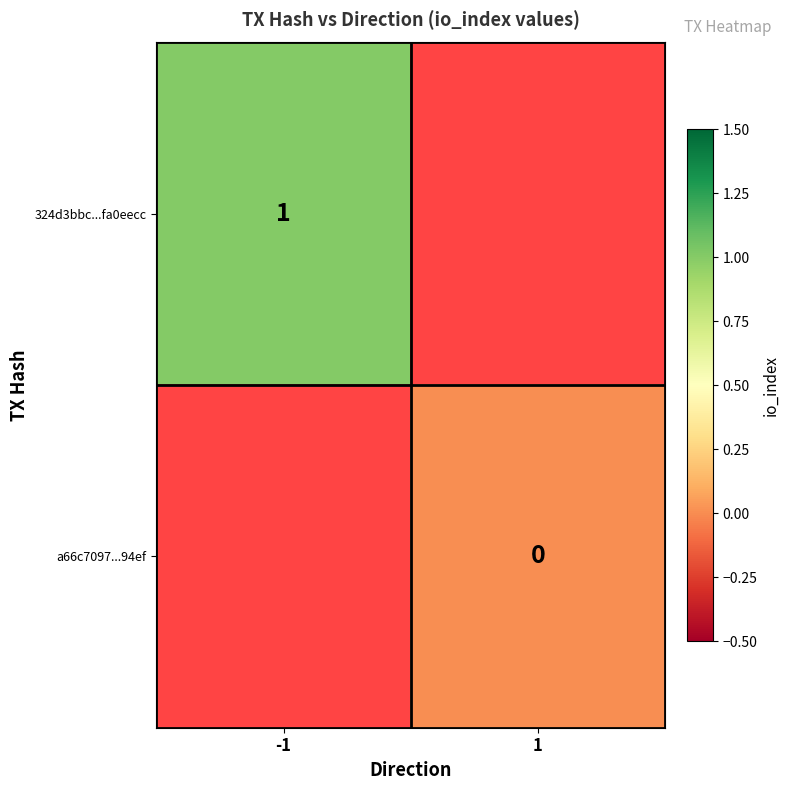

Is the value of 324d3bbc...fa0eecc at -1 greater than the value of a66c7097...94ef at 1?

Yes